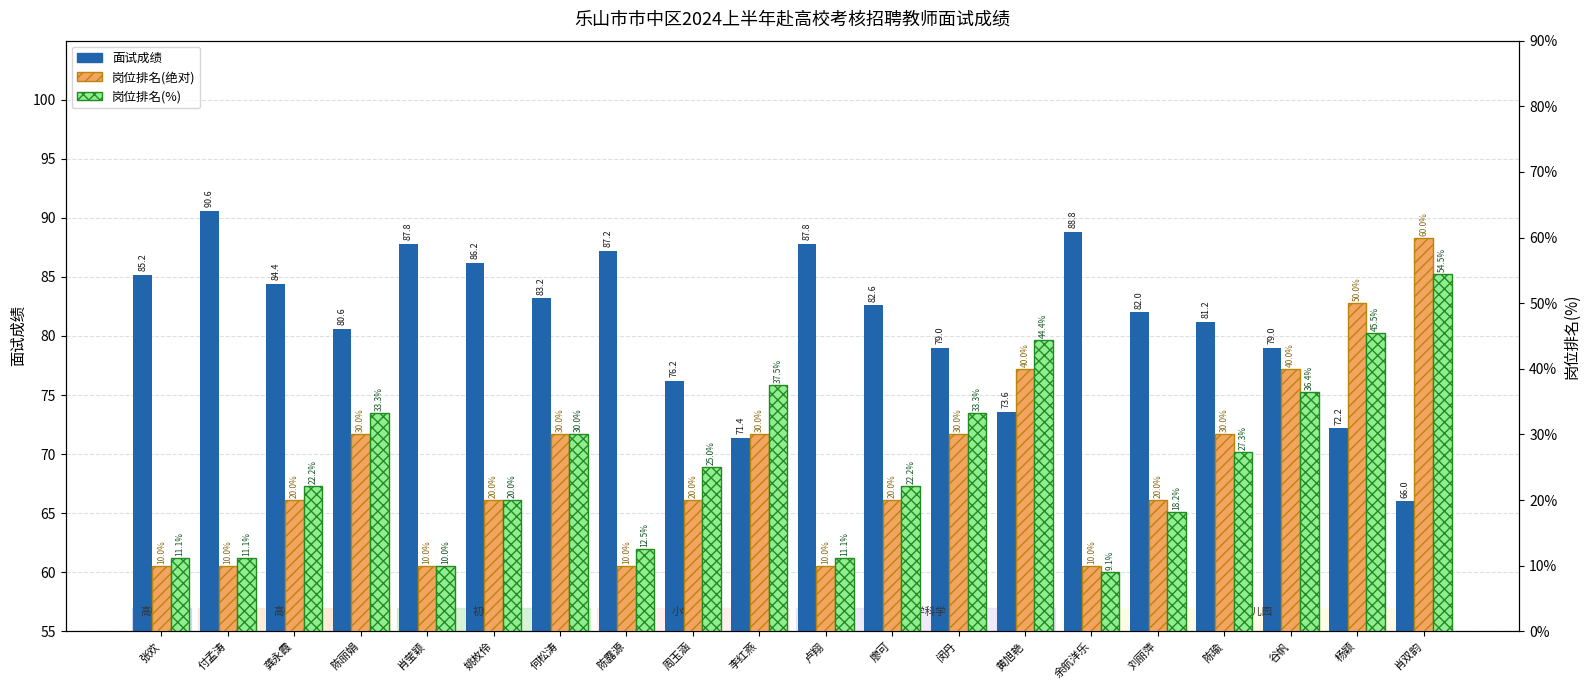

Is it true that 岗位排名(绝对) equals 30.0 at 李红燕?

True